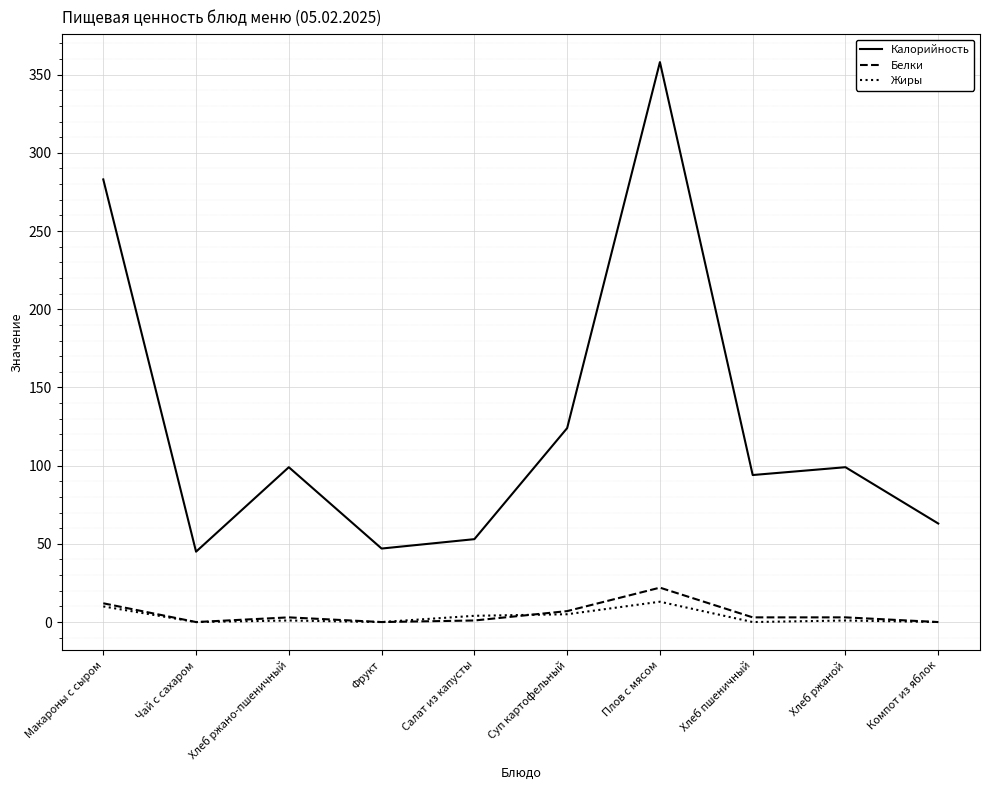

True or false: Белки has a value of 0 at Фрукт.

True